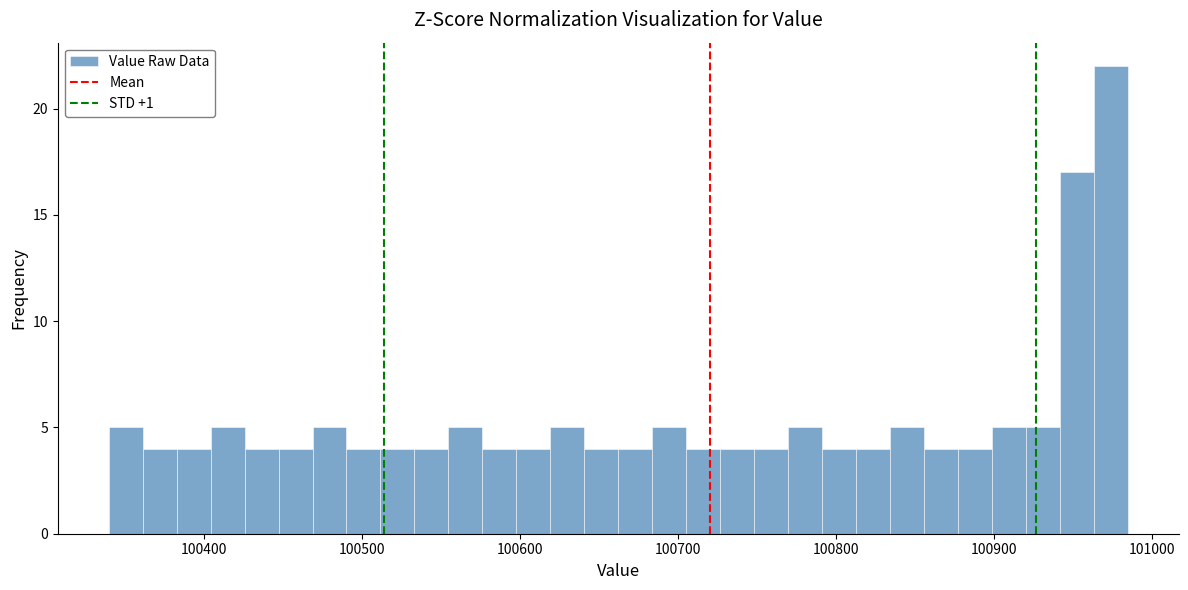

Around what value on the x-axis is the tallest bar? Give the approximate position of its centre, as read against the axis.

100970